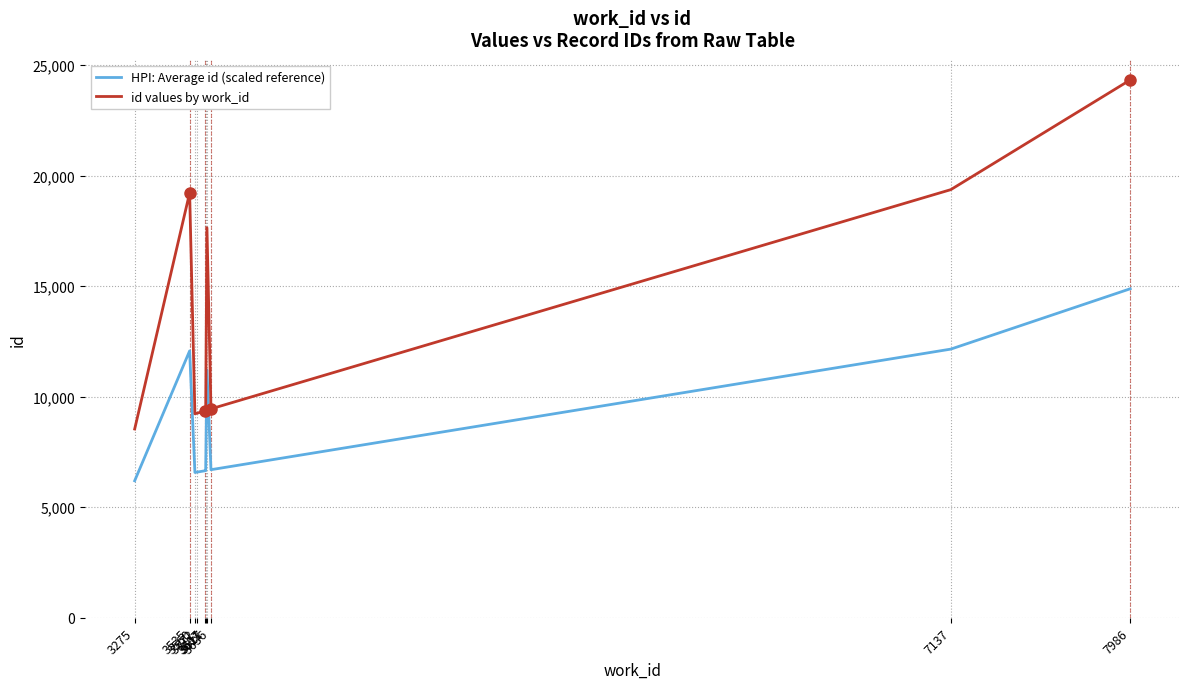

What is the highest value of the id values by work_id series?

24325.0